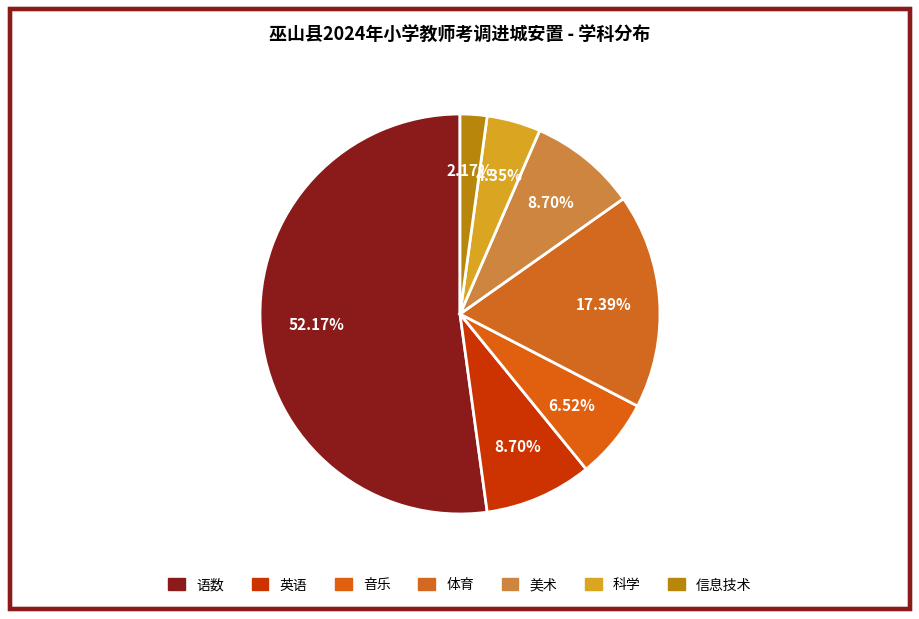

What is the ratio of the value at 美术 to the value at 体育?

0.5